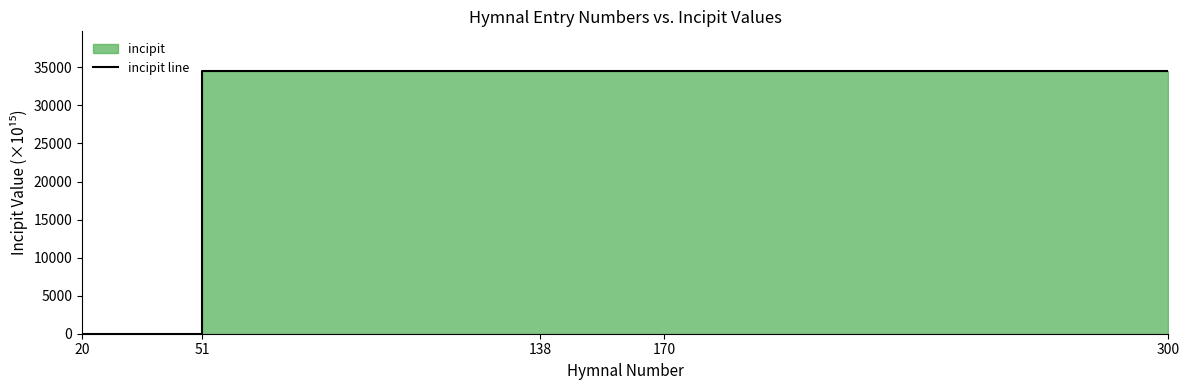

True or false: the data has more than 1 interior local peaks.

False